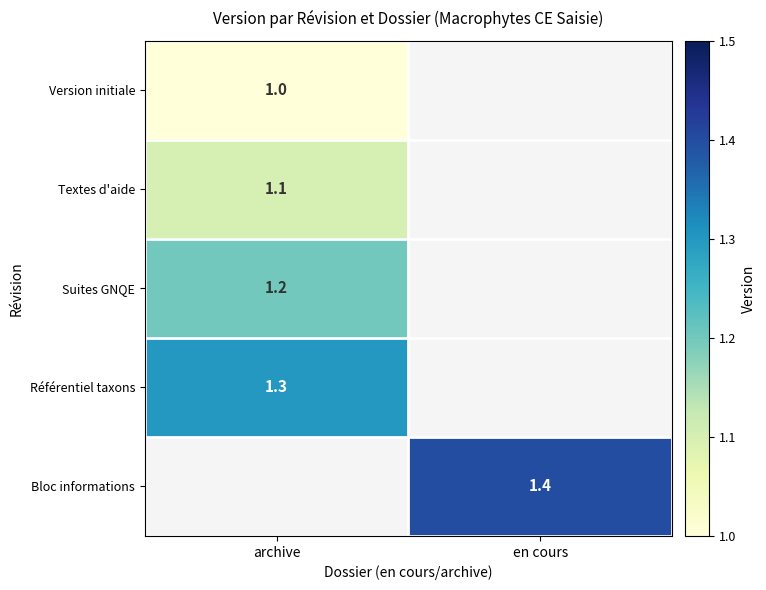

How many distinct data groups are displayed?

5